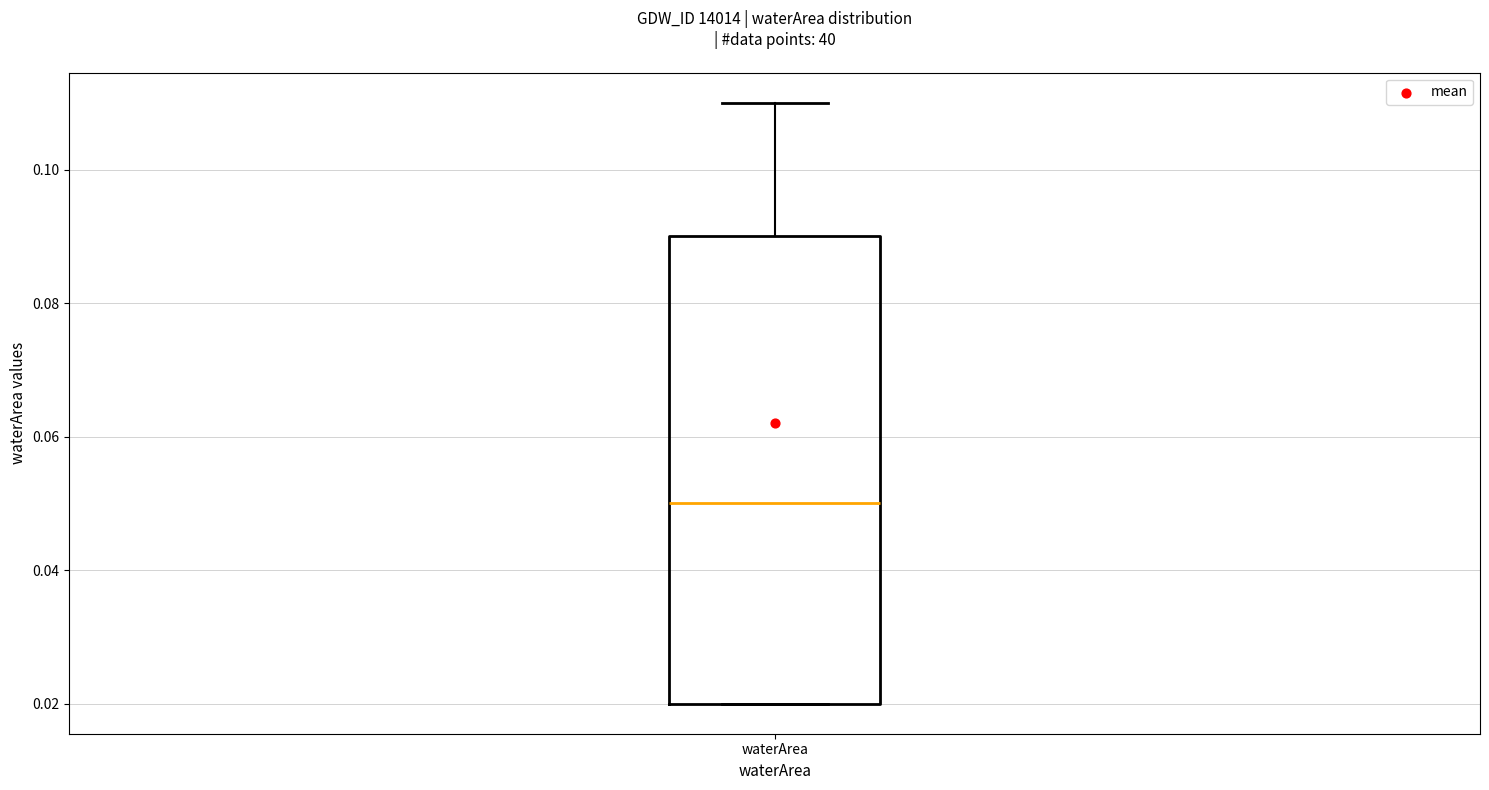

Read this box plot against the y-axis: the position of the median line, the range covered by the box, and the ends of both whiskers. The values are not printed on the chart, so give them approximately, as read against the axis.

median 0.05, box 0.02 to 0.09, whiskers 0.02 to 0.11